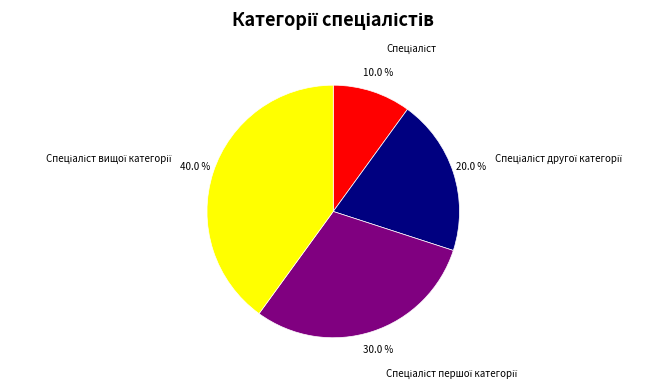

Is there any slice that represents more than half of the pie?

No